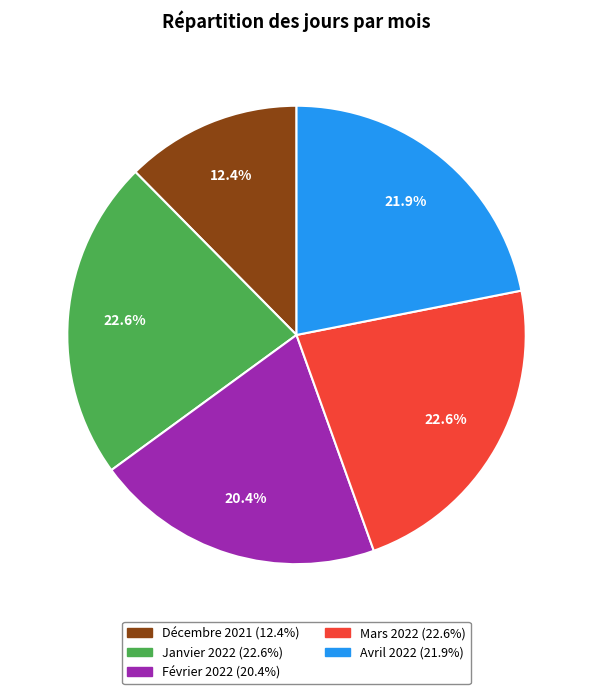

To the nearest percent, what is the average slice percentage?

20%